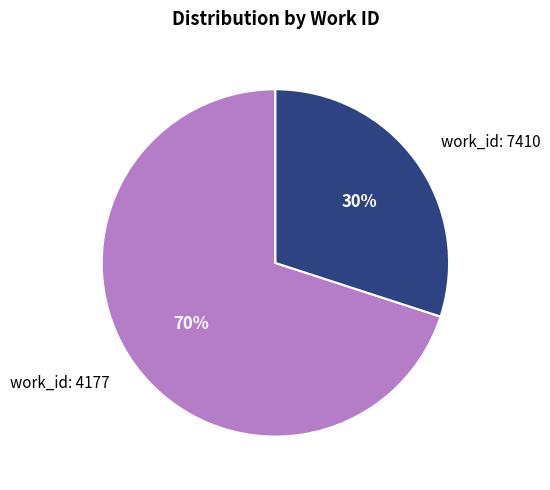

Combined, do work_id: 7410 and work_id: 4177 account for over 50%?

Yes